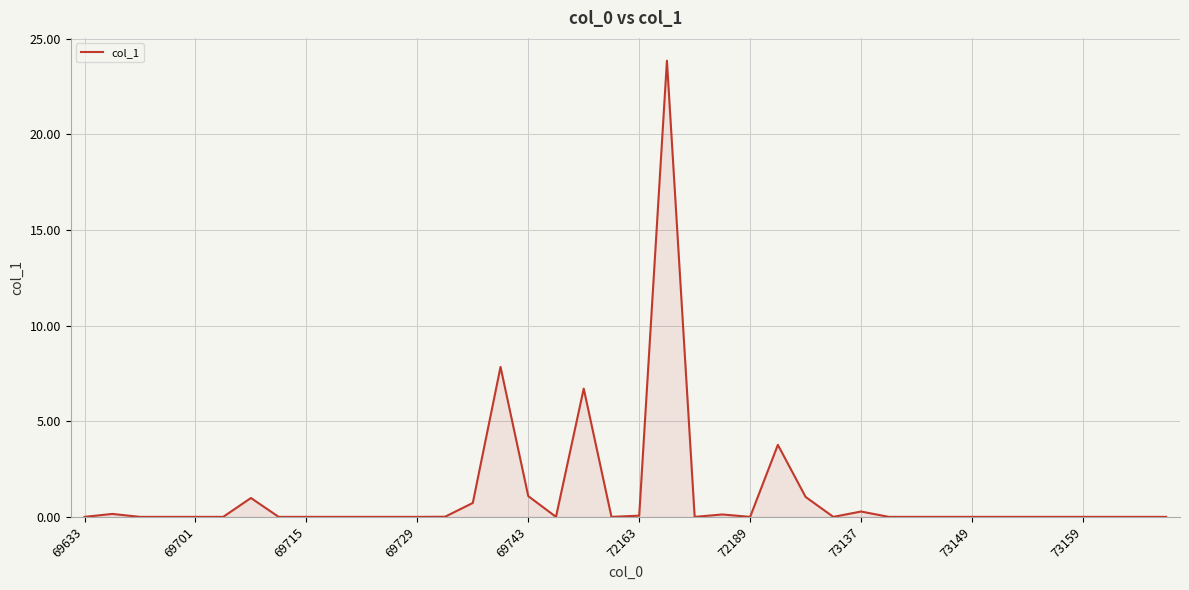

What is the maximum value shown in the chart?

23.8